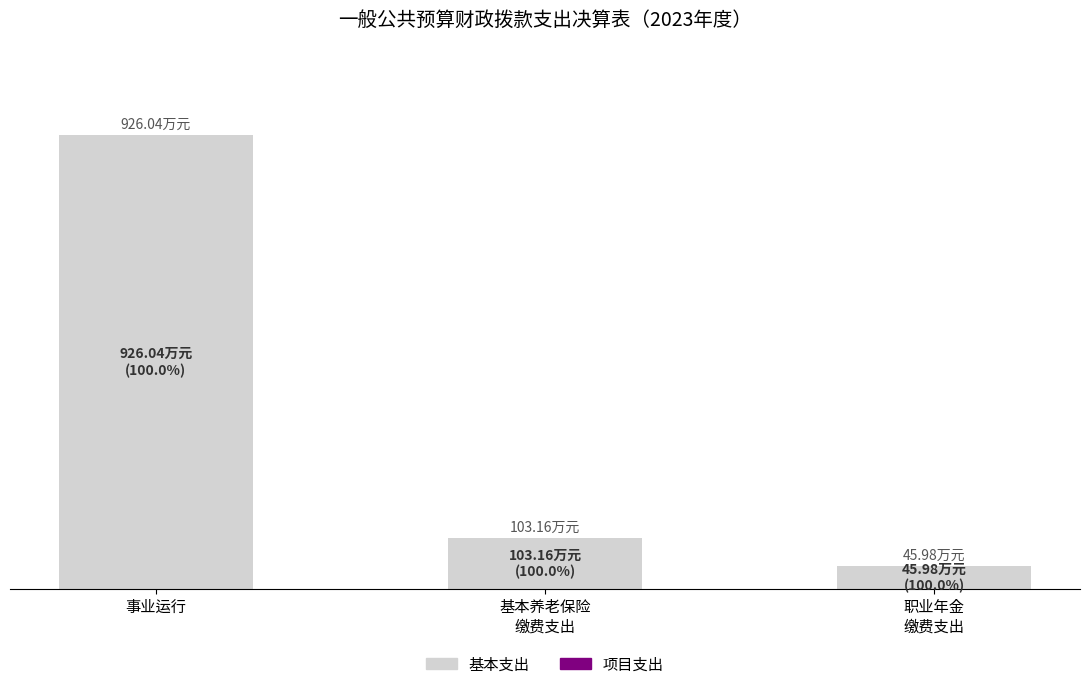

Does the chart contain stacked bars?

No